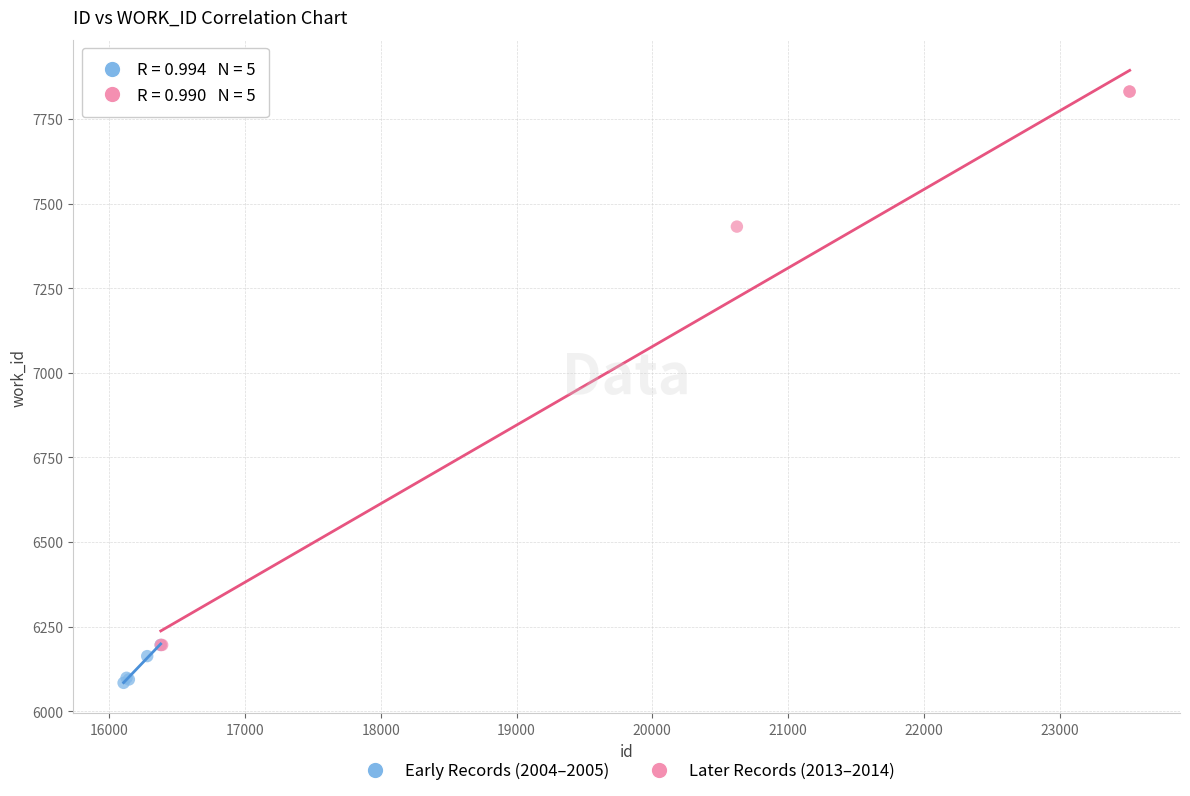

Which series reaches the maximum Y coordinate?

Later Records (2013–2014)